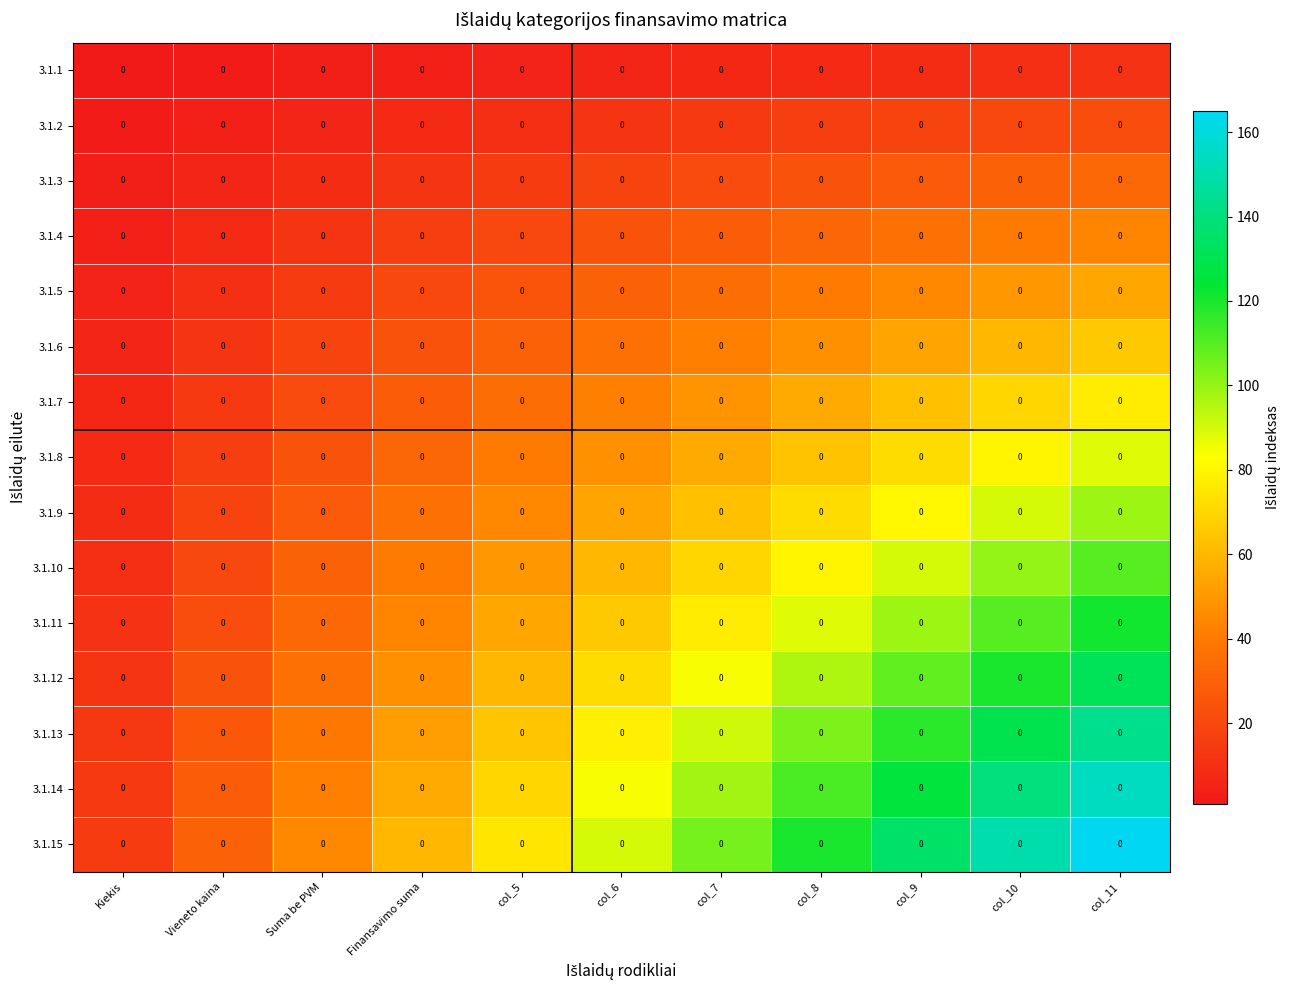

What is the total value across all series at col_10?

1200